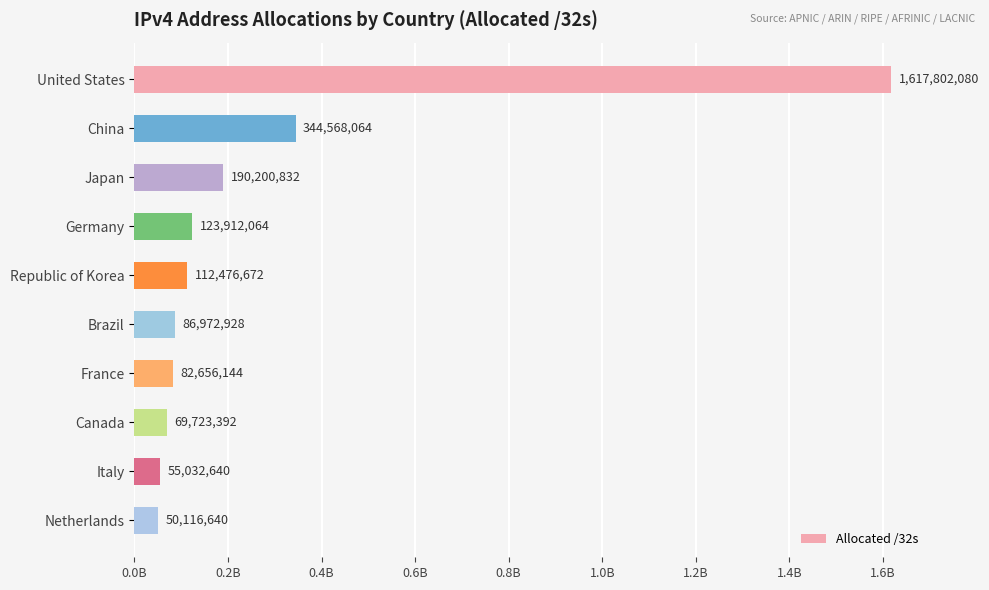

Which label corresponds to the smallest value in the chart?

Netherlands